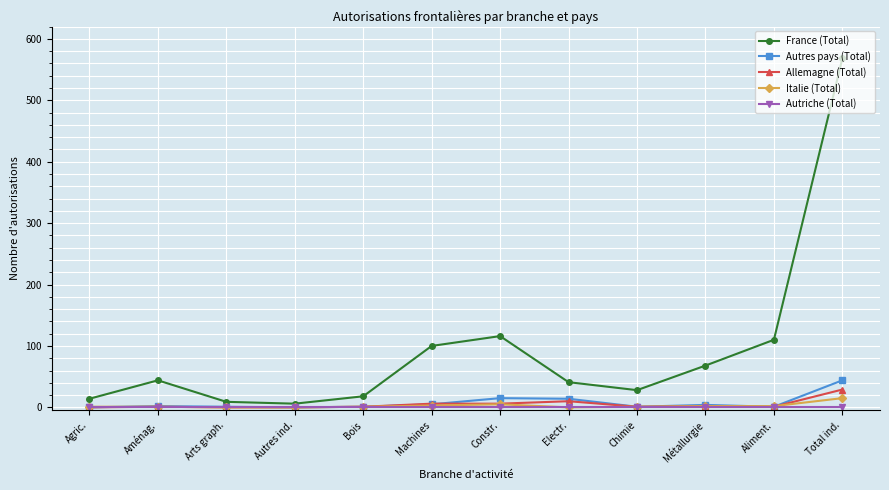

True or false: Italie (Total) has a value of 0 at Autres ind..

True